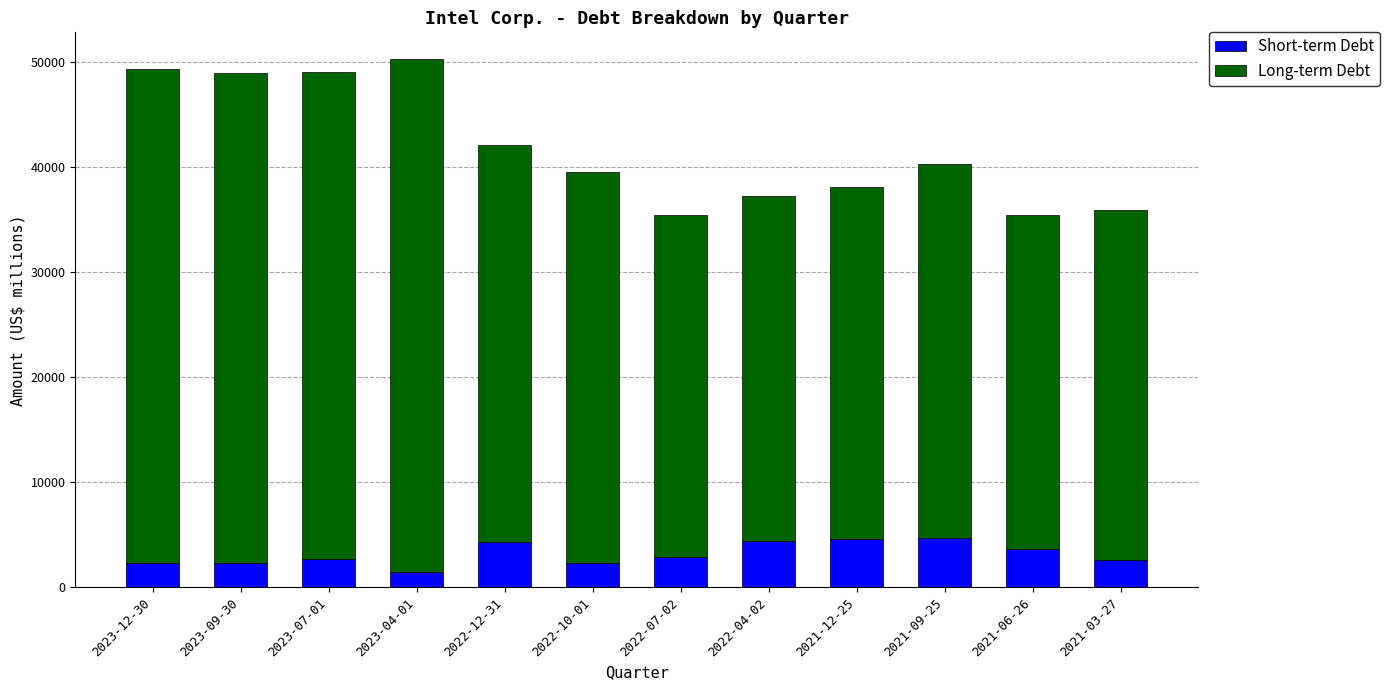

What is the highest value of the Short-term Debt series?

4694